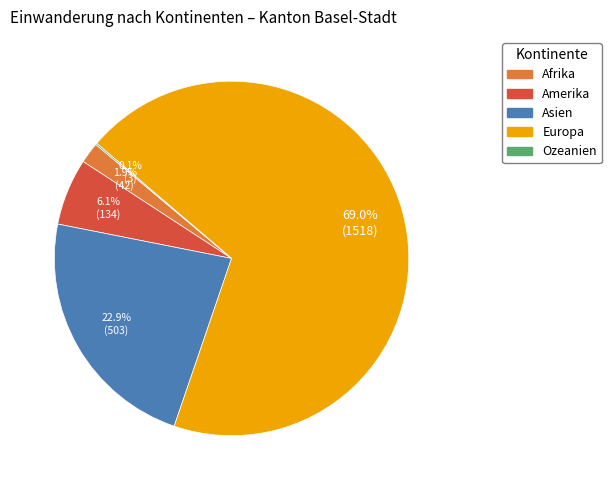

Between Europa and Afrika, which is larger?

Europa